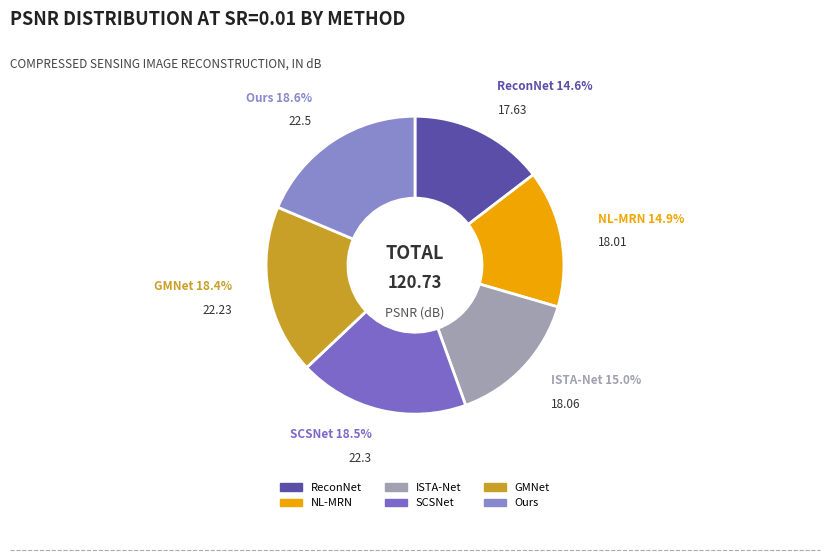

How much of the chart is everything except SCSNet?

81.5%